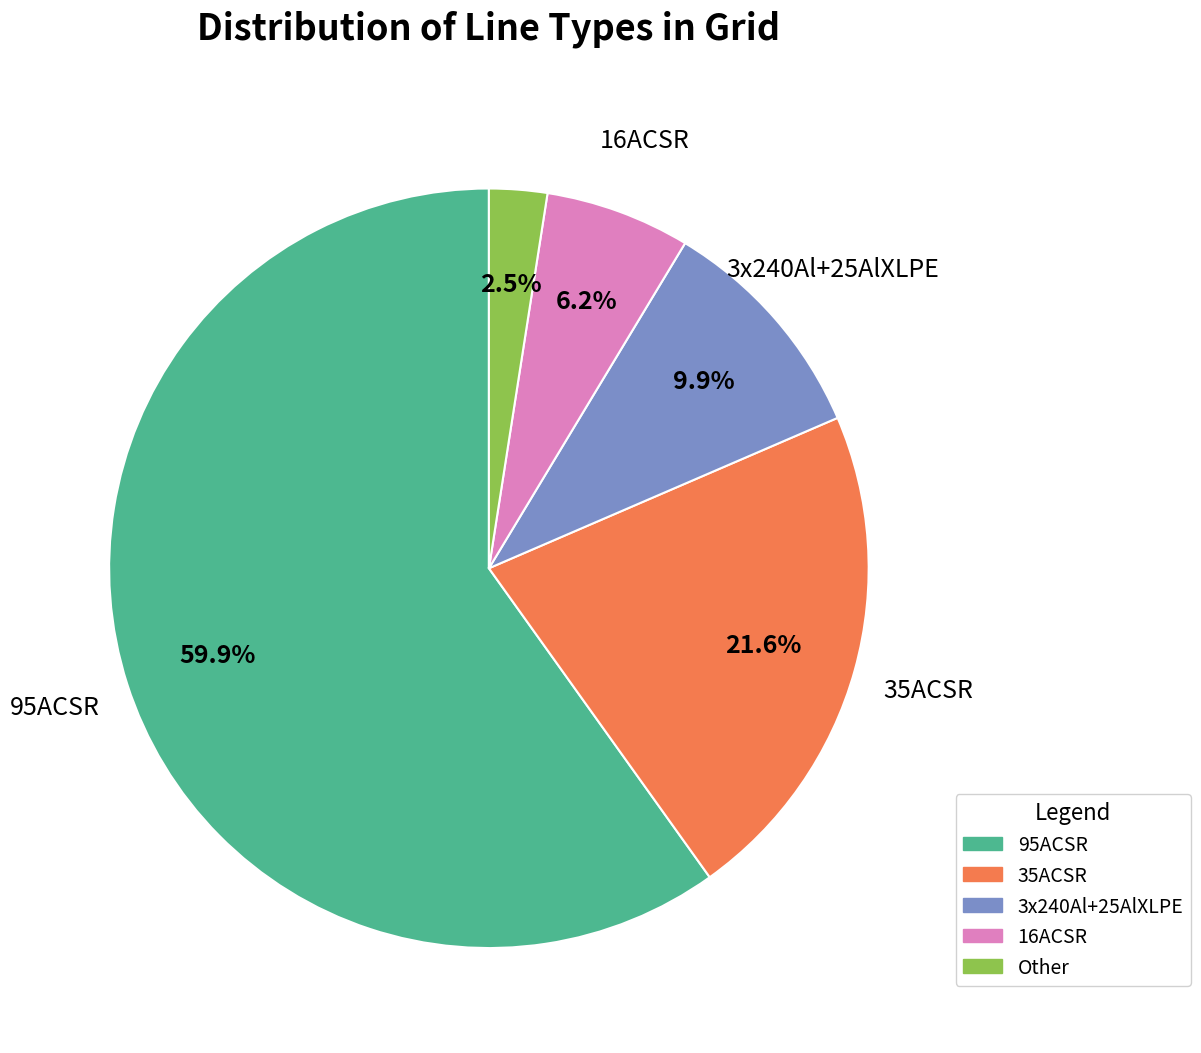

How many slices are in this pie chart?

5